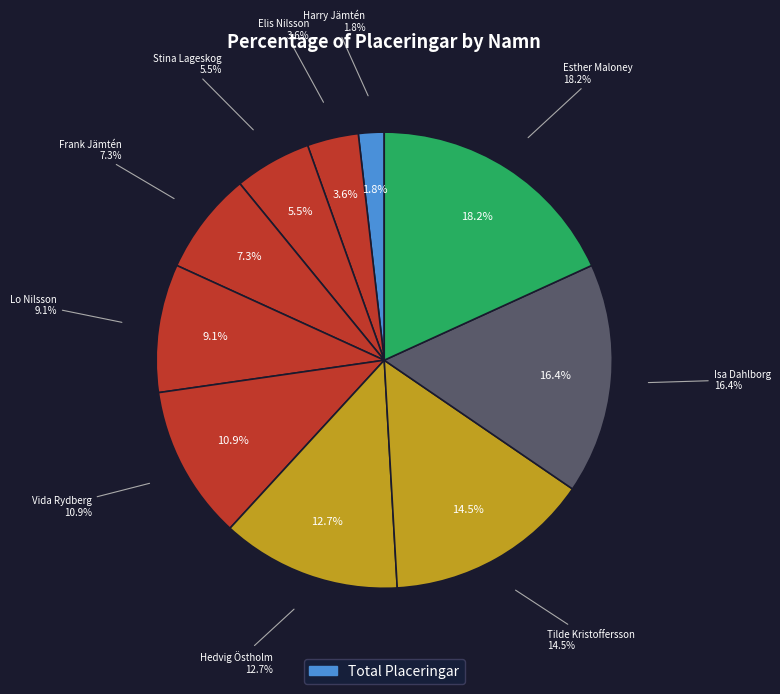

What percentage is the Tilde Kristoffersson slice, to the nearest percent?

15%